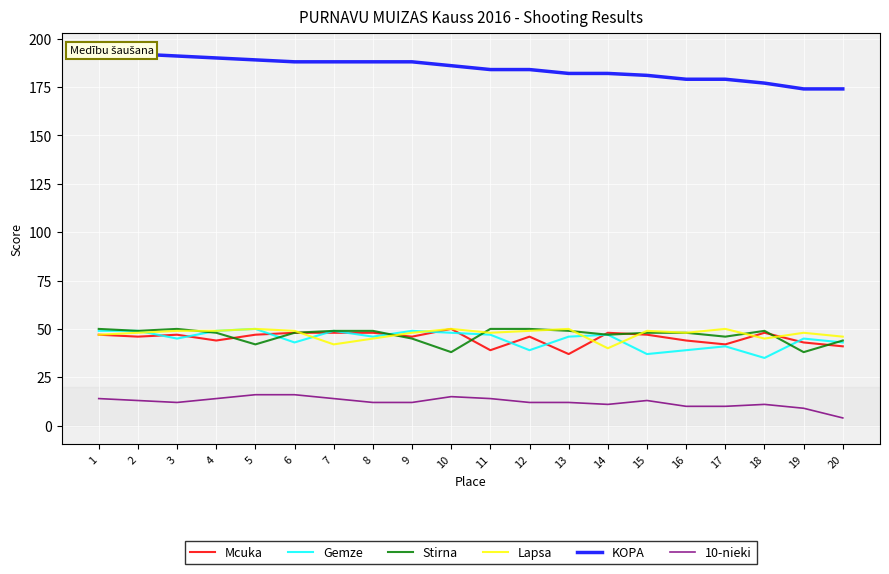

At which category is the sum across all series the highest?

1